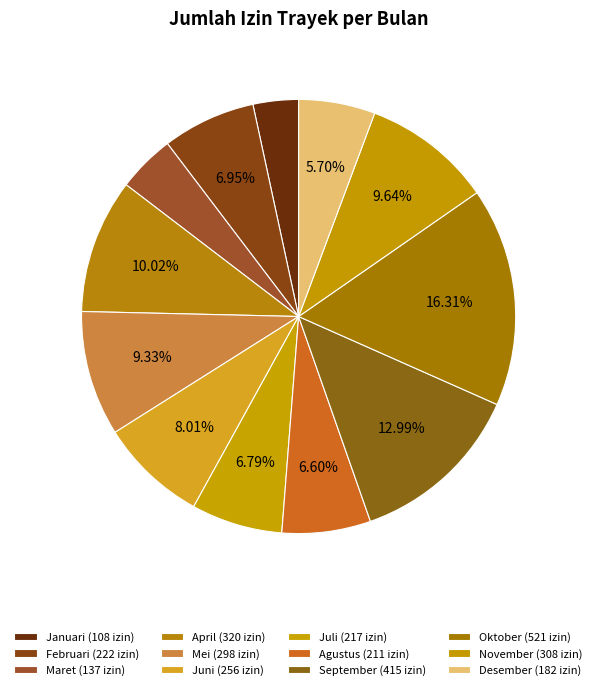

True or false: Juni accounts for 8% of the total.

True